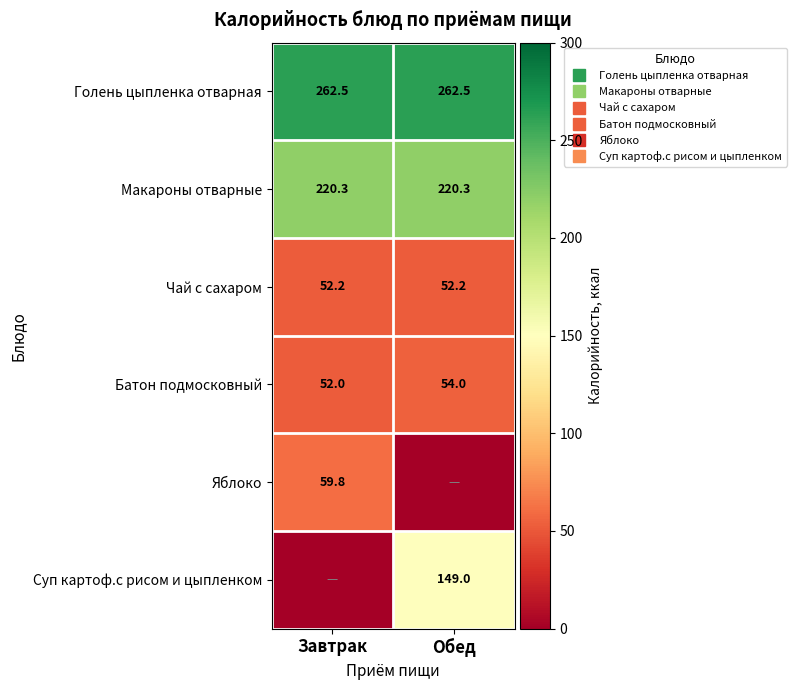

At which label does Суп картоф.с рисом и цыпленком reach its peak?

Обед